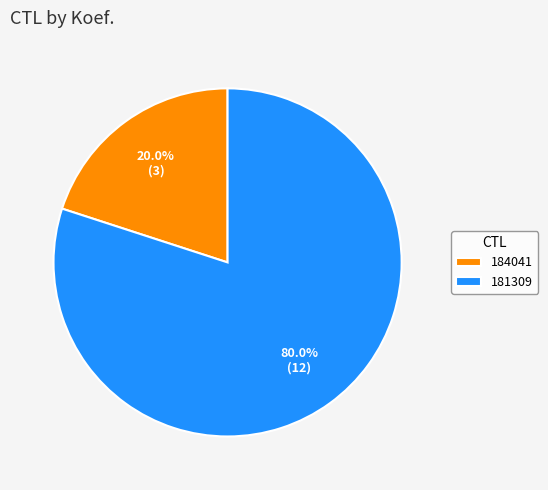

Rank the categories by value from highest to lowest.

181309, 184041